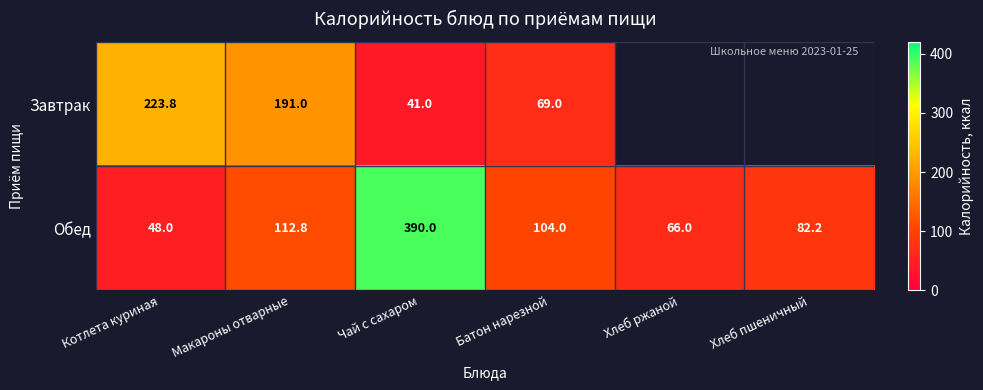

List the labels in order of Обед value, largest first.

Чай с сахаром, Макароны отварные, Батон нарезной, Хлеб пшеничный, Хлеб ржаной, Котлета куриная